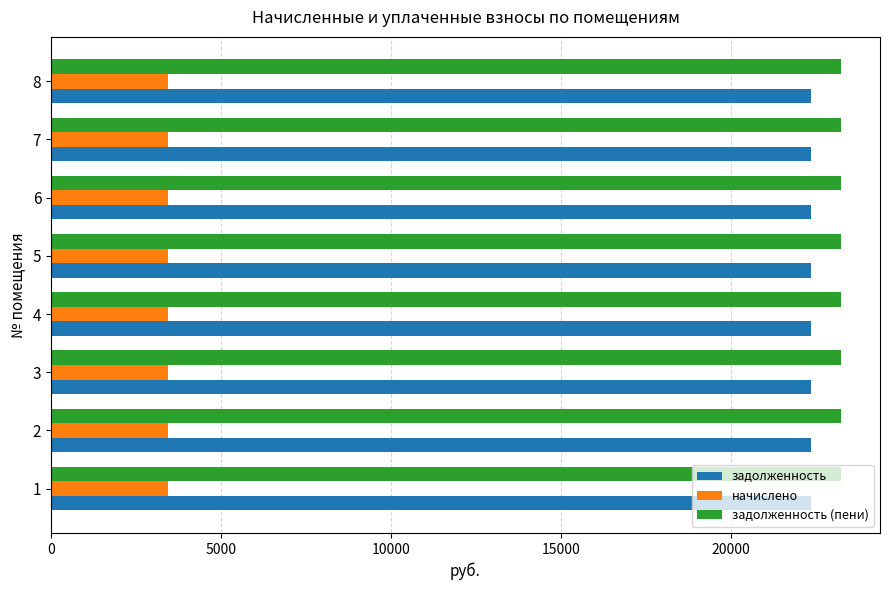

Rank the series by their maximum value, from lowest to highest.

начислено, задолженность, задолженность (пени)